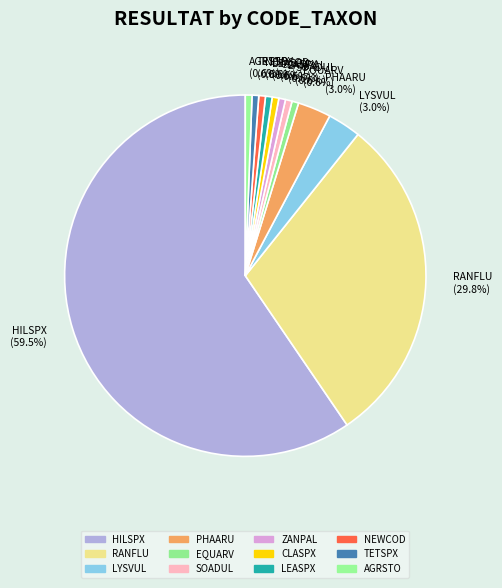

What portion of the pie excludes ZANPAL?

99.4%